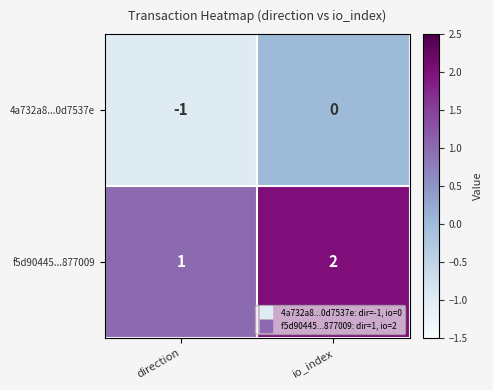

Is it true that 4a732a8...0d7537e equals 0 at io_index?

True